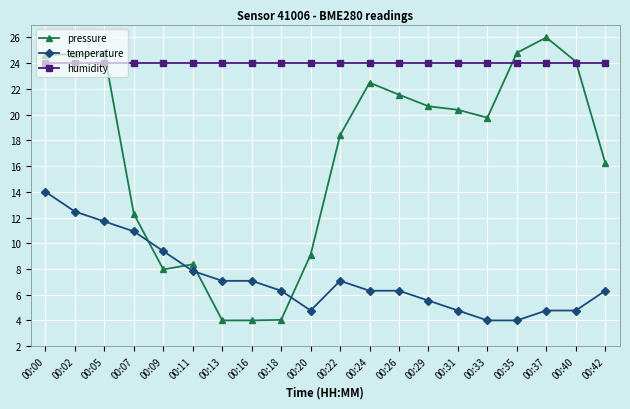

Between 00:29 and 00:35, which series saw the biggest shift?

pressure